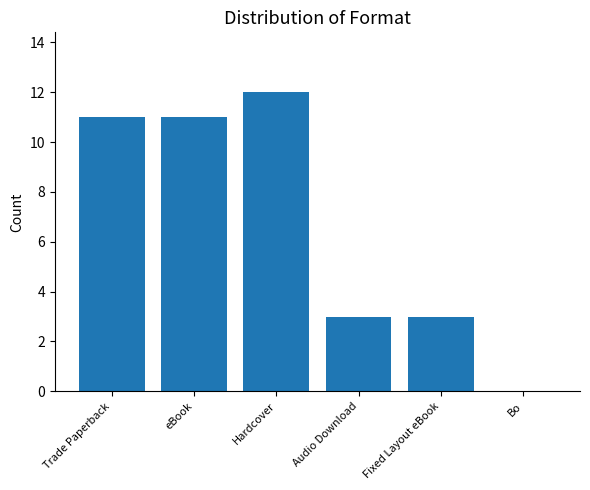

What is the sum of the values at Fixed Layout eBook and eBook?

14